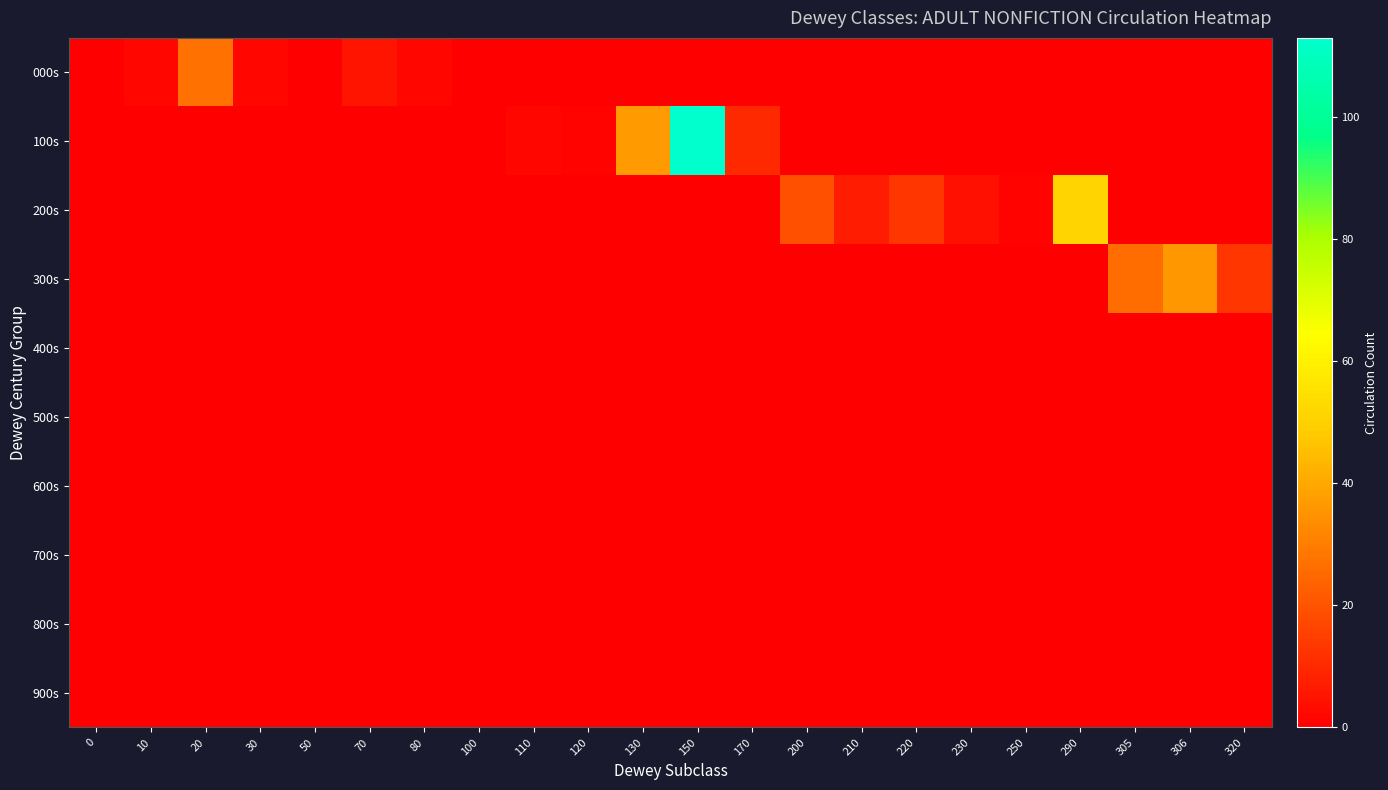

Reading left to right, what are all the values shown in this chart?

000s: 0=0	10=2	20=27	30=2	50=0	70=5	80=2	100=0	110=0	120=0	130=0	150=0	170=0	200=0	210=0	220=0	230=0	250=0	290=0	305=0	306=0	320=0
100s: 0=0	10=0	20=0	30=0	50=0	70=0	80=0	100=0	110=2	120=1	130=37	150=113	170=10	200=0	210=0	220=0	230=0	250=0	290=0	305=0	306=0	320=0
200s: 0=0	10=0	20=0	30=0	50=0	70=0	80=0	100=0	110=0	120=0	130=0	150=0	170=0	200=19	210=7	220=13	230=4	250=1	290=51	305=0	306=0	320=0
300s: 0=0	10=0	20=0	30=0	50=0	70=0	80=0	100=0	110=0	120=0	130=0	150=0	170=0	200=0	210=0	220=0	230=0	250=0	290=0	305=26	306=36	320=13
400s: 0=0	10=0	20=0	30=0	50=0	70=0	80=0	100=0	110=0	120=0	130=0	150=0	170=0	200=0	210=0	220=0	230=0	250=0	290=0	305=0	306=0	320=0
500s: 0=0	10=0	20=0	30=0	50=0	70=0	80=0	100=0	110=0	120=0	130=0	150=0	170=0	200=0	210=0	220=0	230=0	250=0	290=0	305=0	306=0	320=0
600s: 0=0	10=0	20=0	30=0	50=0	70=0	80=0	100=0	110=0	120=0	130=0	150=0	170=0	200=0	210=0	220=0	230=0	250=0	290=0	305=0	306=0	320=0
700s: 0=0	10=0	20=0	30=0	50=0	70=0	80=0	100=0	110=0	120=0	130=0	150=0	170=0	200=0	210=0	220=0	230=0	250=0	290=0	305=0	306=0	320=0
800s: 0=0	10=0	20=0	30=0	50=0	70=0	80=0	100=0	110=0	120=0	130=0	150=0	170=0	200=0	210=0	220=0	230=0	250=0	290=0	305=0	306=0	320=0
900s: 0=0	10=0	20=0	30=0	50=0	70=0	80=0	100=0	110=0	120=0	130=0	150=0	170=0	200=0	210=0	220=0	230=0	250=0	290=0	305=0	306=0	320=0